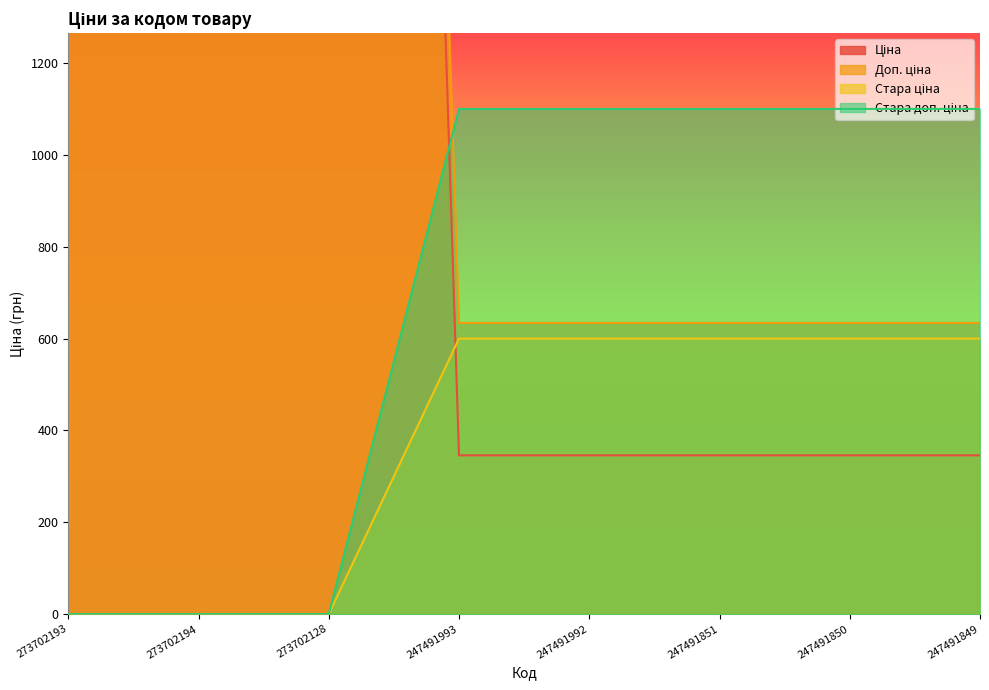

What position from the right is 247491851?

3